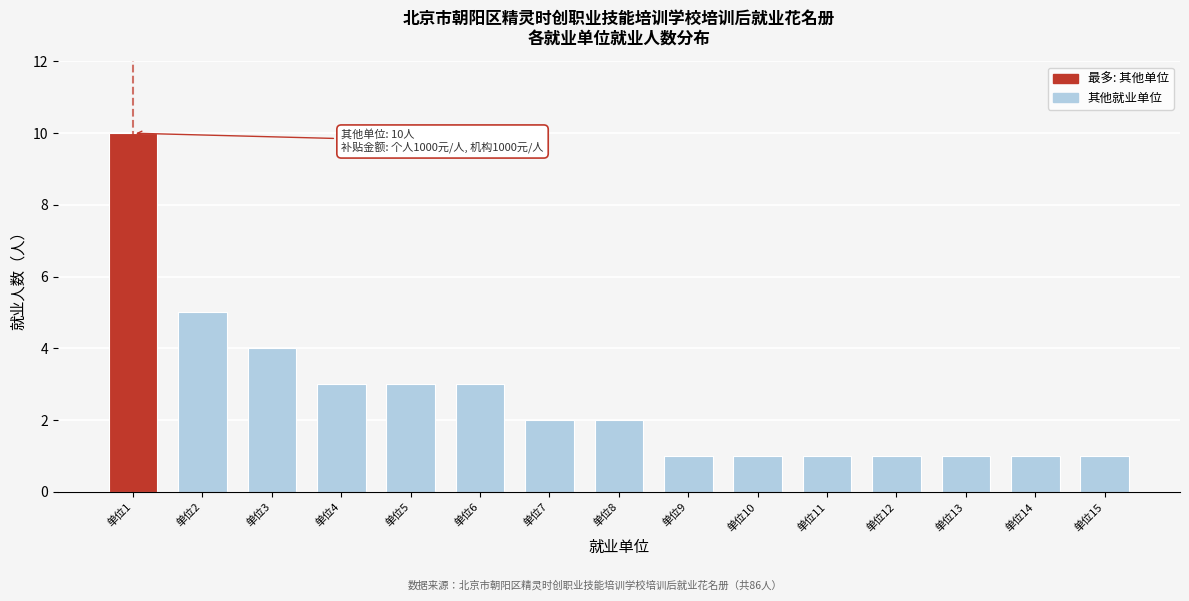

Reading left to right, list all the values displayed in this chart.

10	5	4	3	3	3	2	2	1	1	1	1	1	1	1